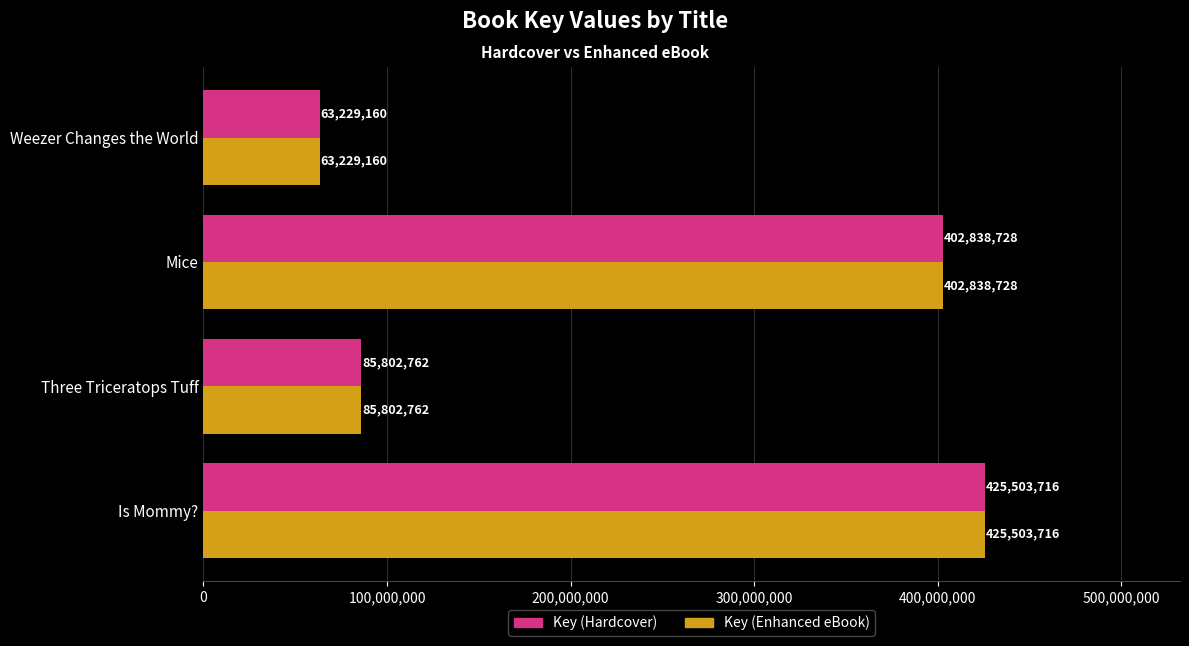

How many series are shown in this chart?

2